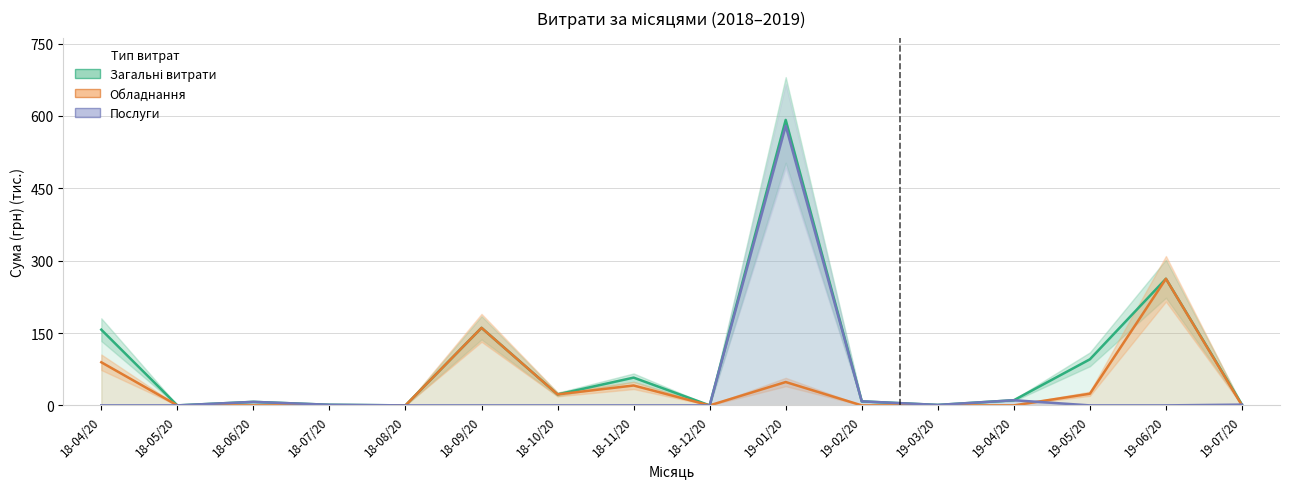

The Послуги series shows 311.9 at 19-01/20. True or false?

False